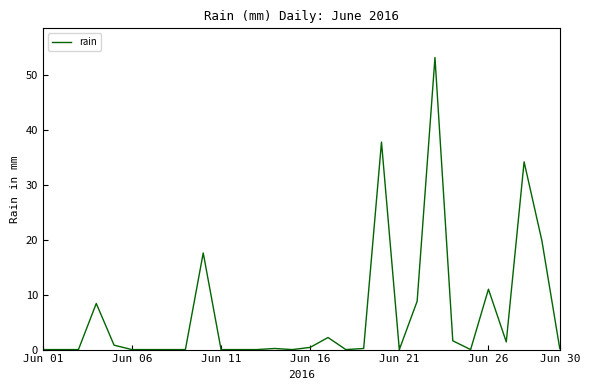

What is the sum of all values?

197.8